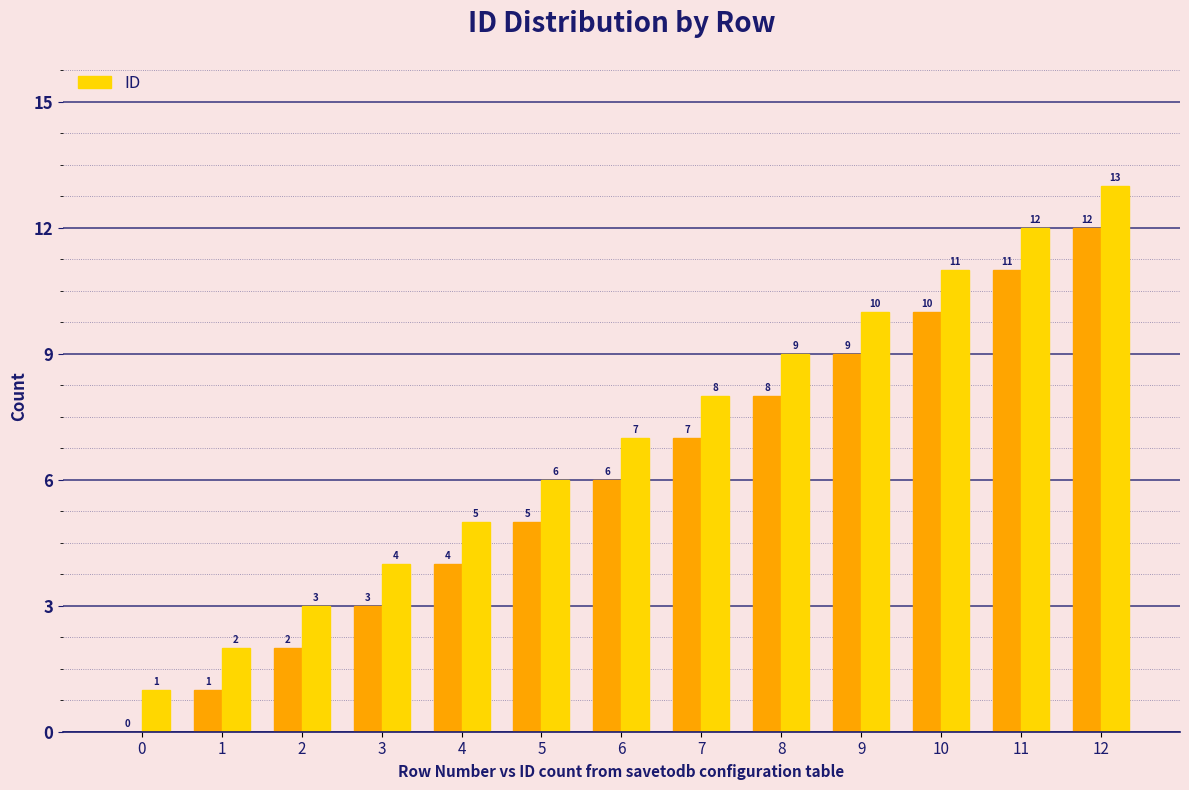

What is the average value?

7